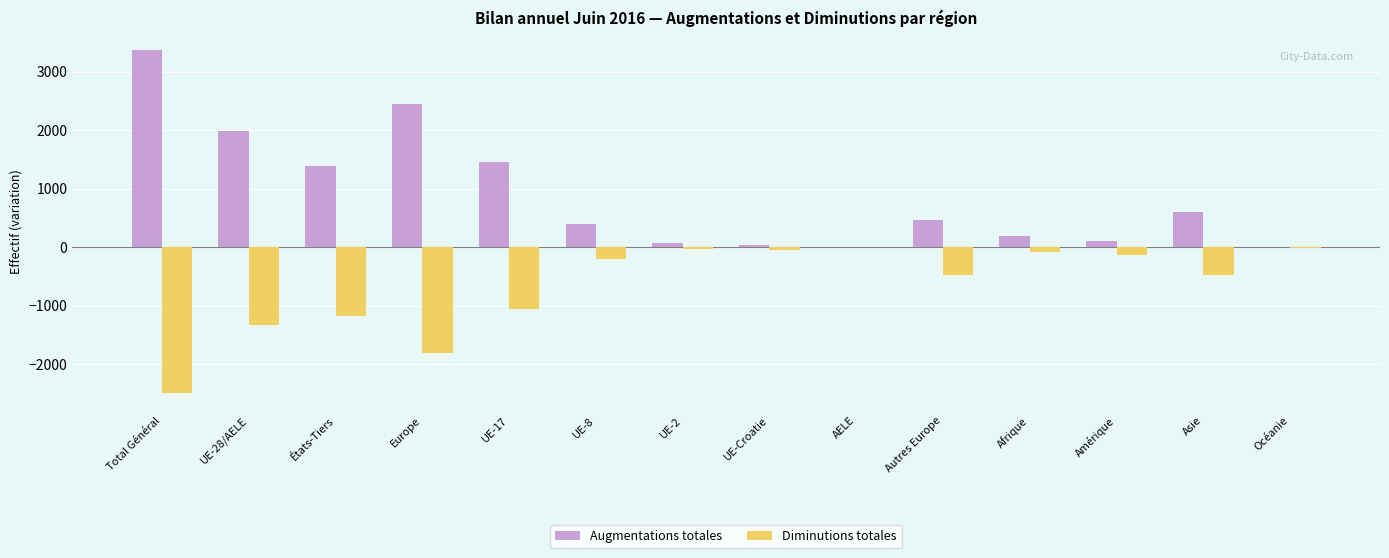

The Augmentations totales series shows 1521 at Europe. True or false?

False